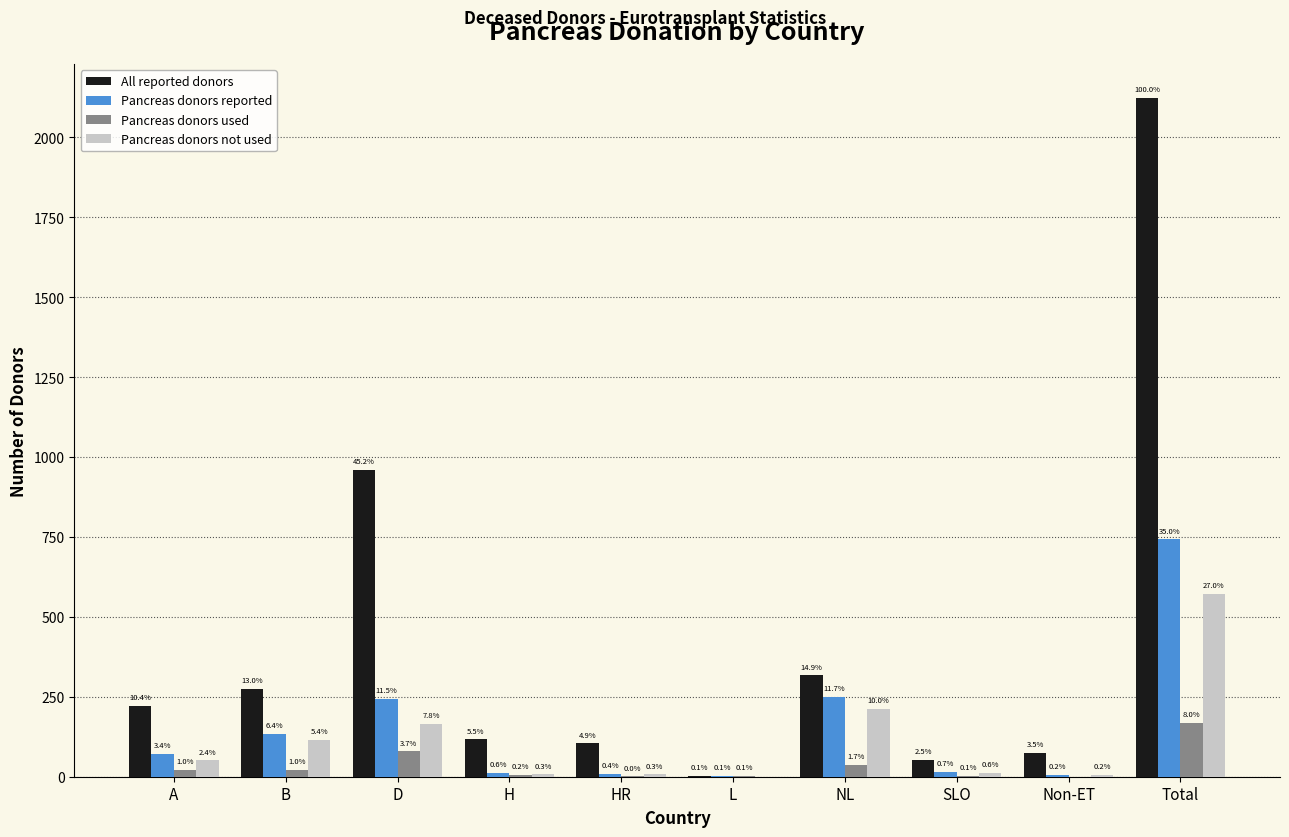

What is the total value across all series at D?

1447